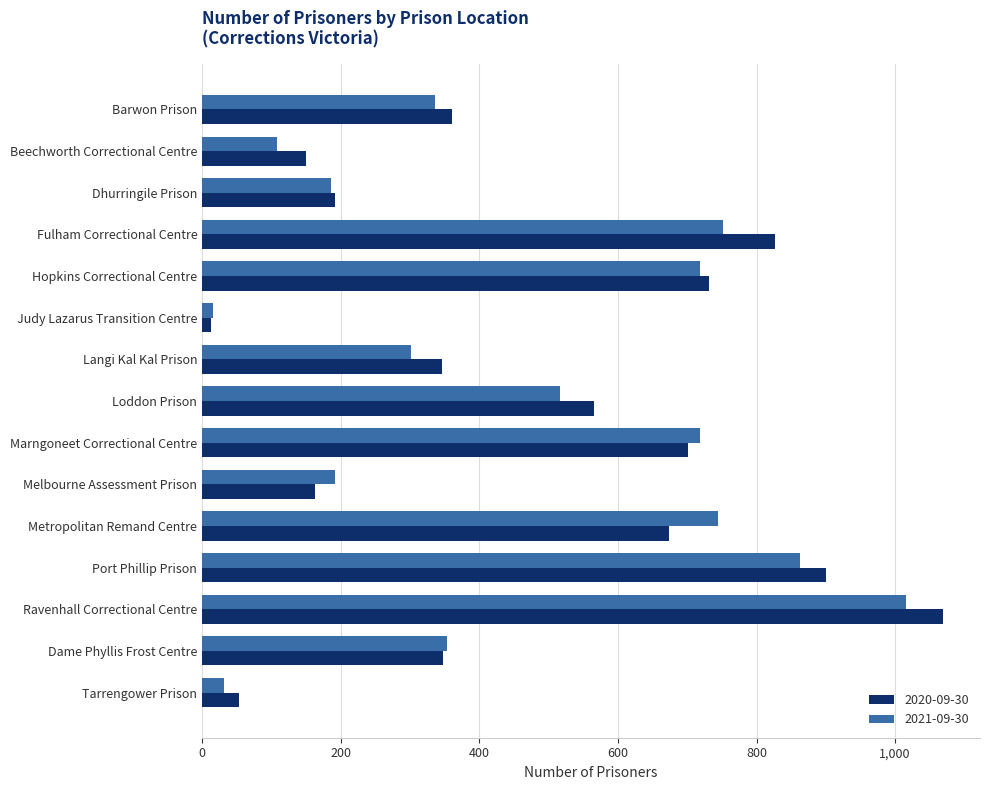

At which category is the sum across all series the highest?

Ravenhall Correctional Centre